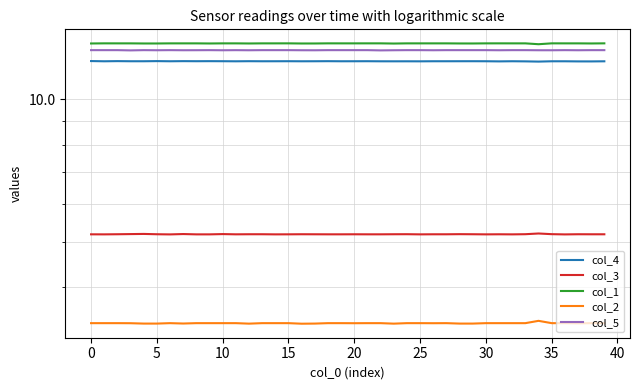

What is the sum of all col_2 values?

134.4